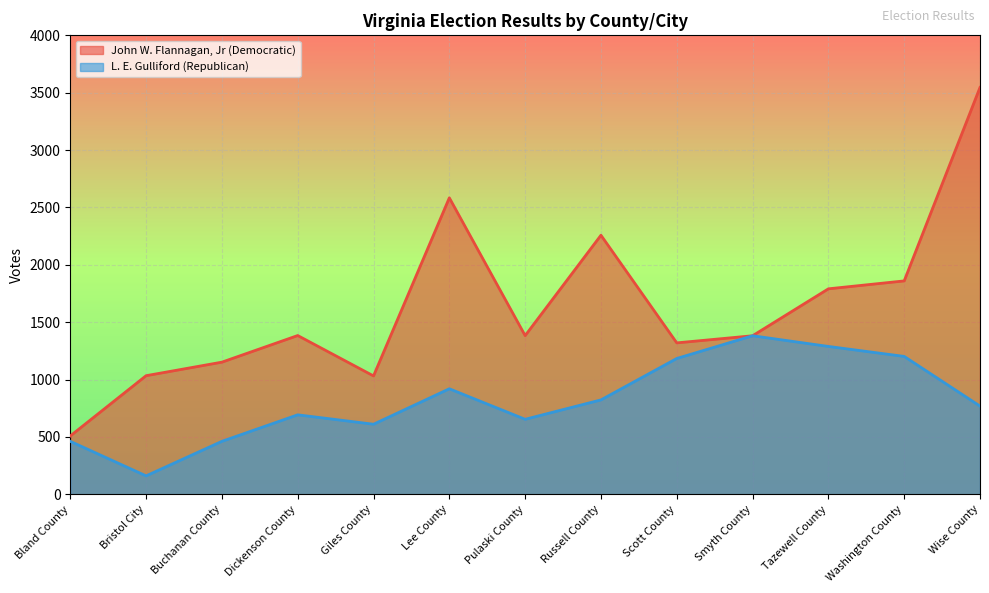

List the labels in order of John W. Flannagan, Jr (Democratic) value, largest first.

Wise County, Lee County, Russell County, Washington County, Tazewell County, Dickenson County, Pulaski County, Smyth County, Scott County, Buchanan County, Bristol City, Giles County, Bland County